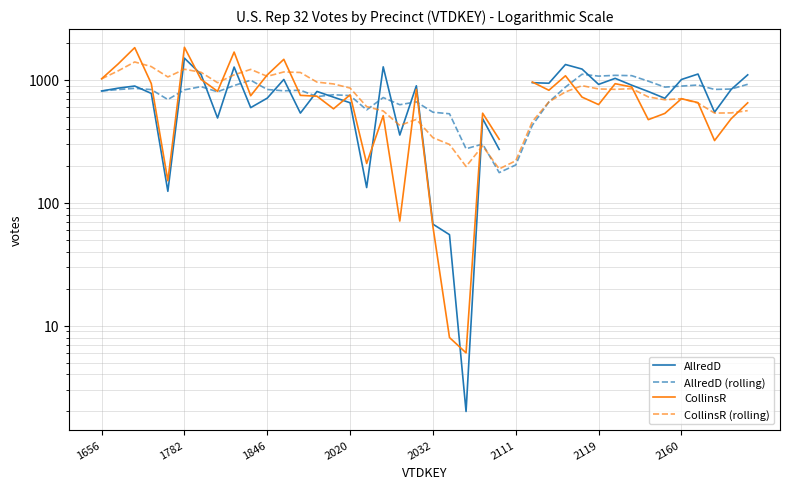

Rank the series at 17 from lowest to highest value.

CollinsR, CollinsR (rolling), AllredD (rolling), AllredD